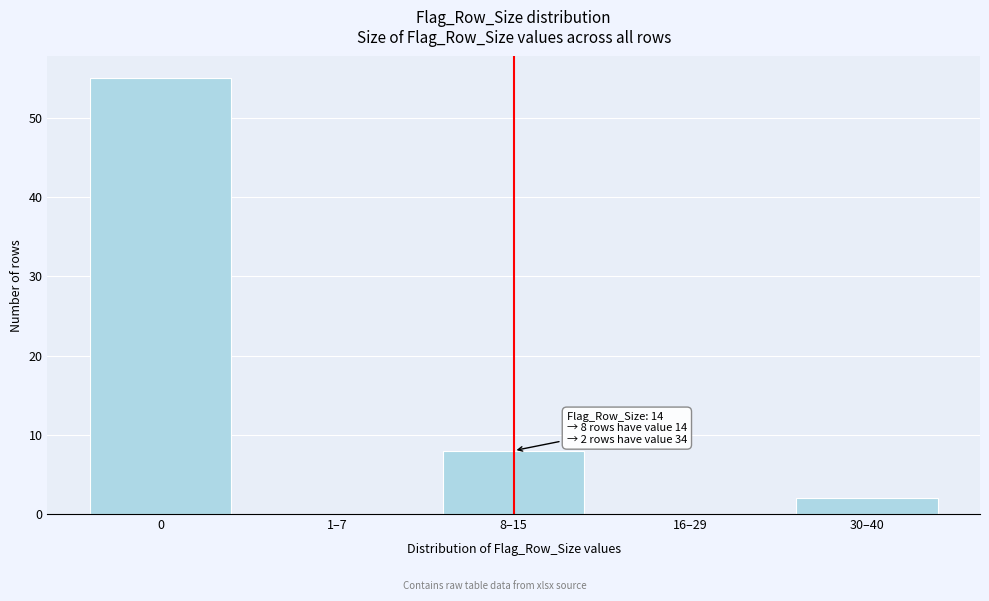

Reading left to right, extract all data points from this chart.

0=55	1–7=0	8–15=8	16–29=0	30–40=2